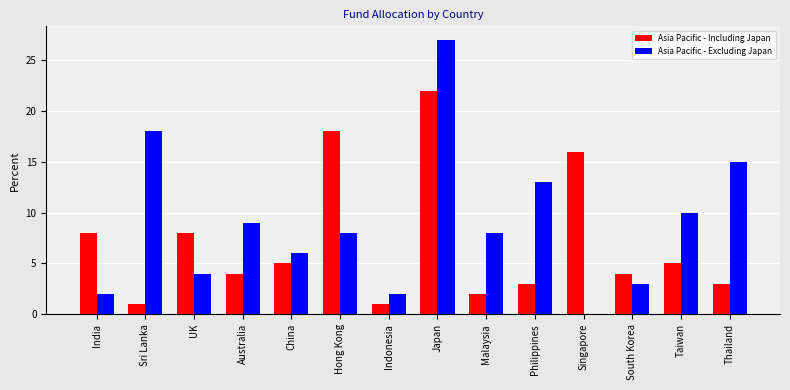

Does the chart contain stacked bars?

No